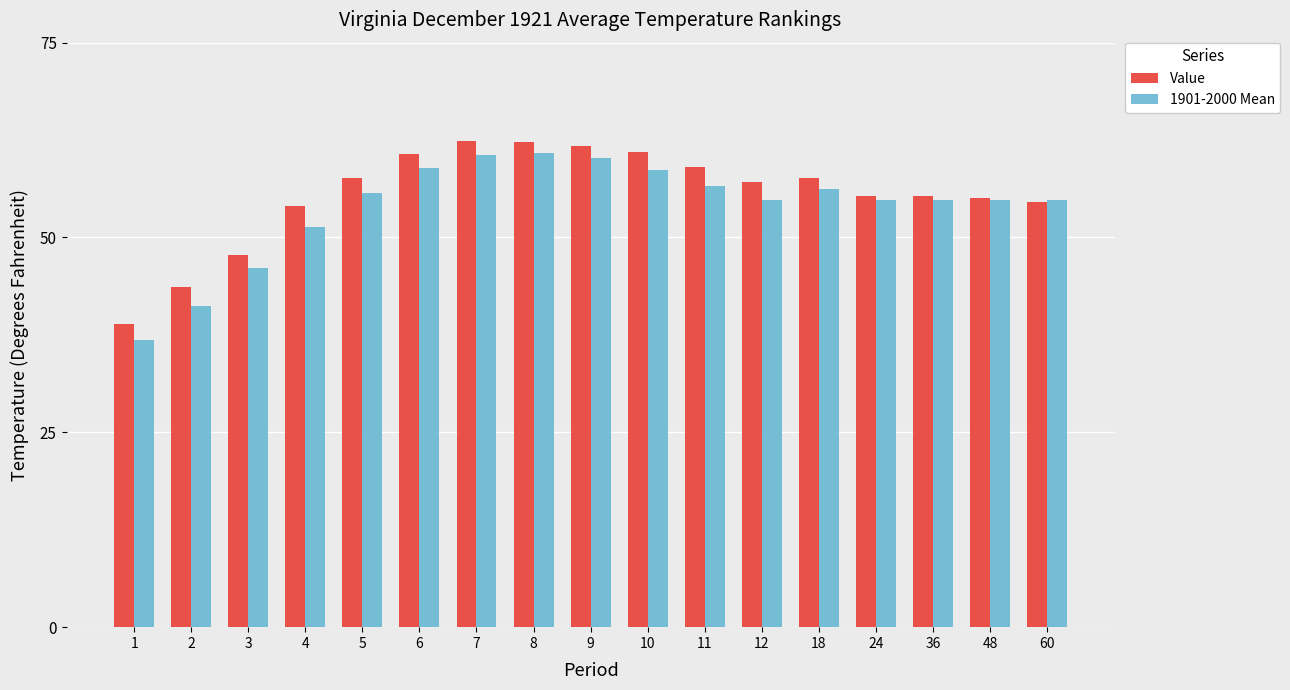

What is the highest value of the Value series?

62.4